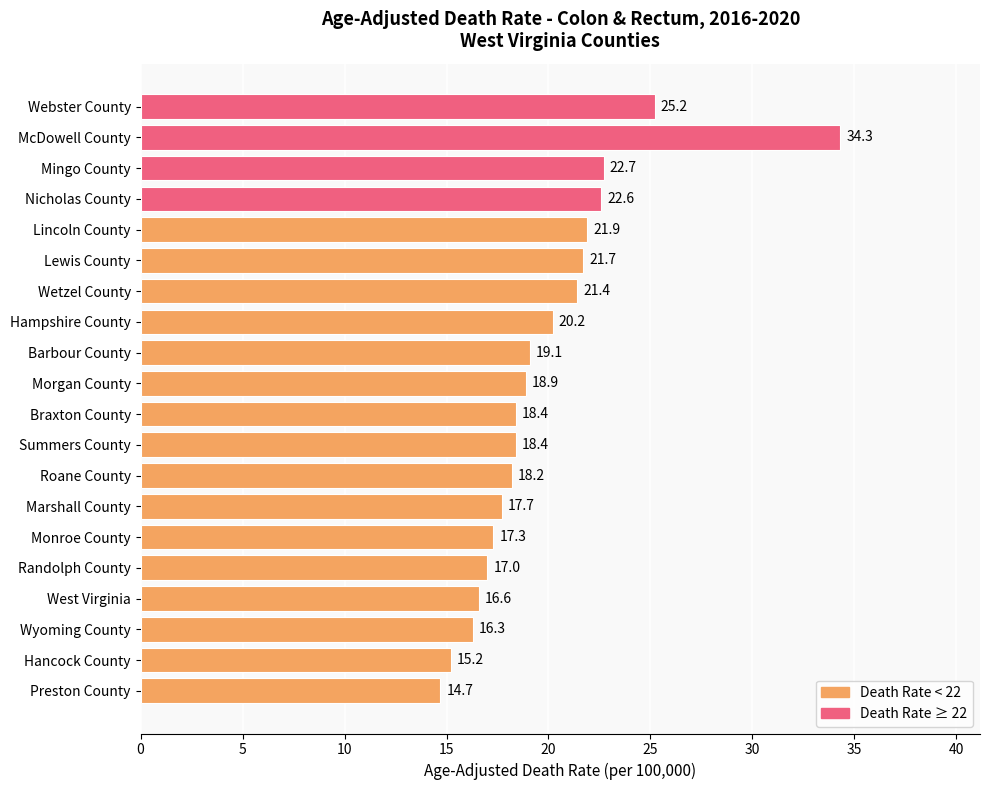

Read the value at Lewis County.

21.7